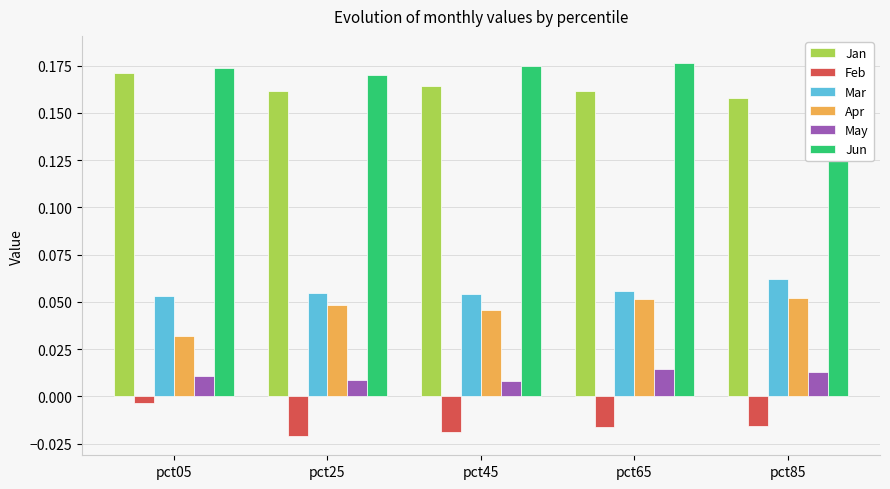

The value of May at pct85 is 0.0. True or false?

False